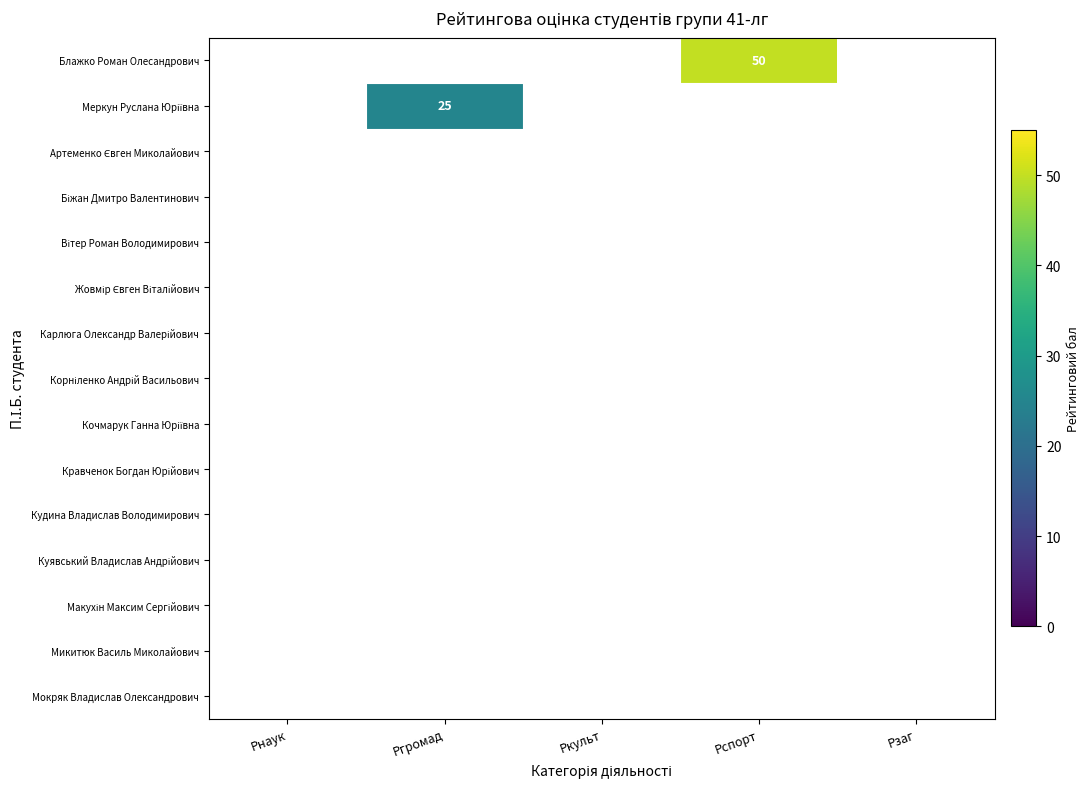

The value of Блажко Роман Олесандрович at Рспорт is 50. True or false?

True